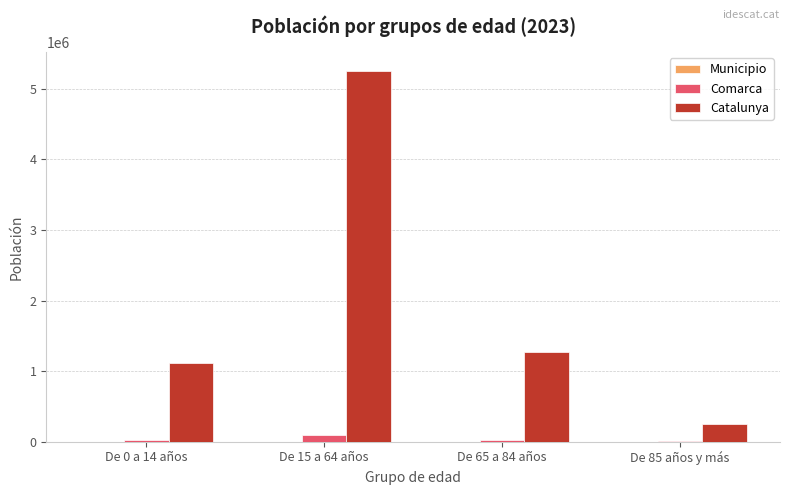

Where is Catalunya nearest to the value 2756175?

De 65 a 84 años